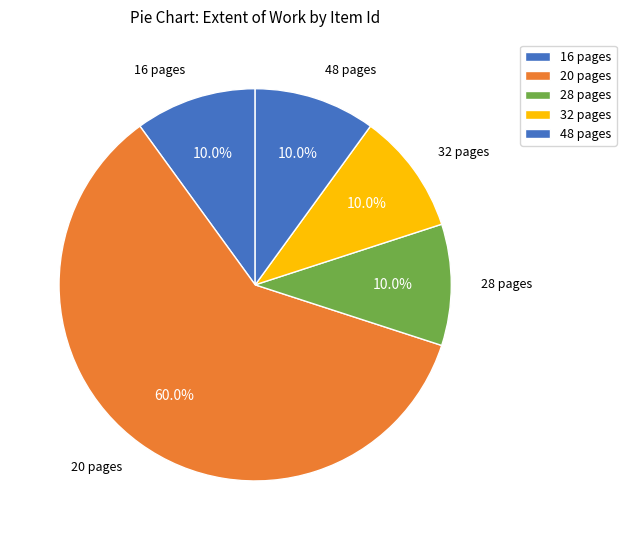

What is the largest slice in the pie chart?

20 pages